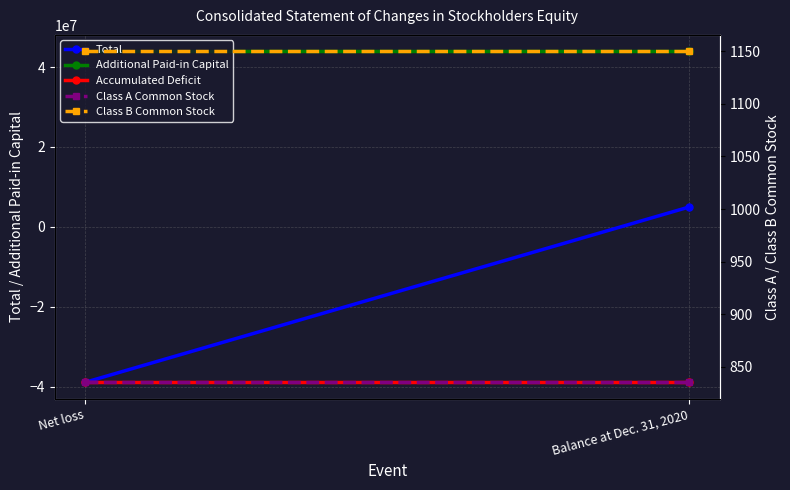

Which series has the largest total across all categories?

Additional Paid-in Capital